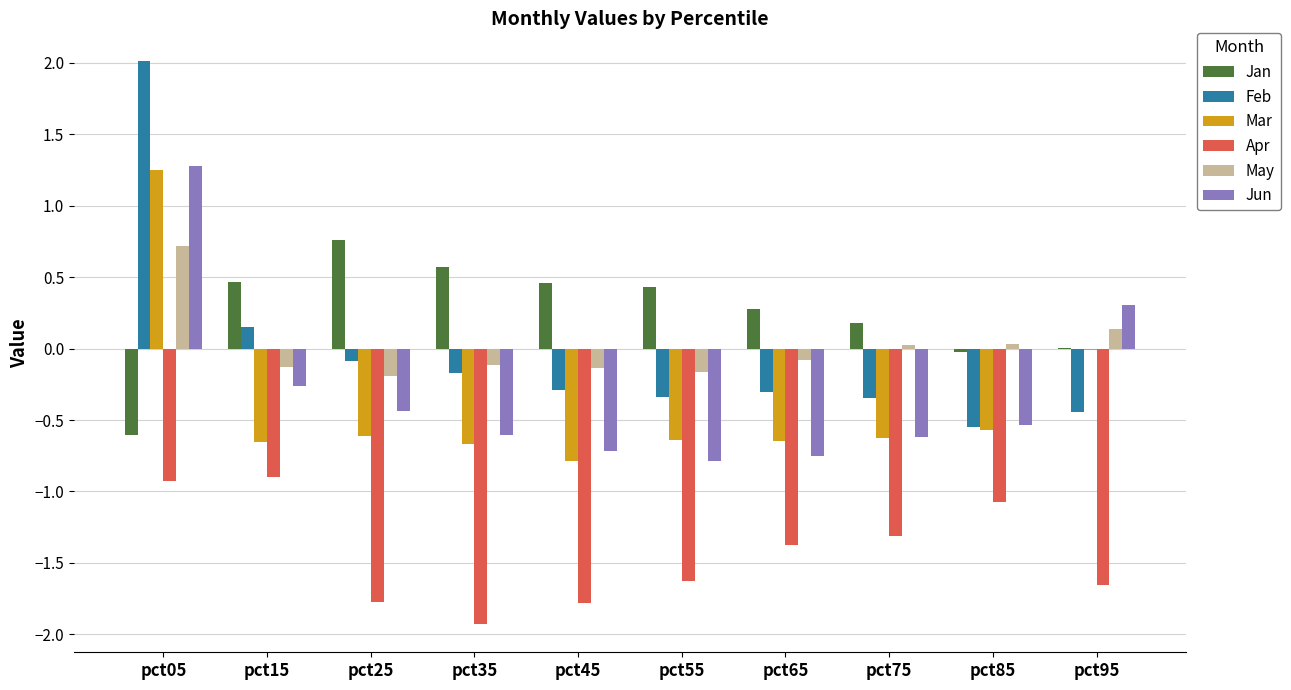

Is it true that May equals -0.1 at pct45?

True